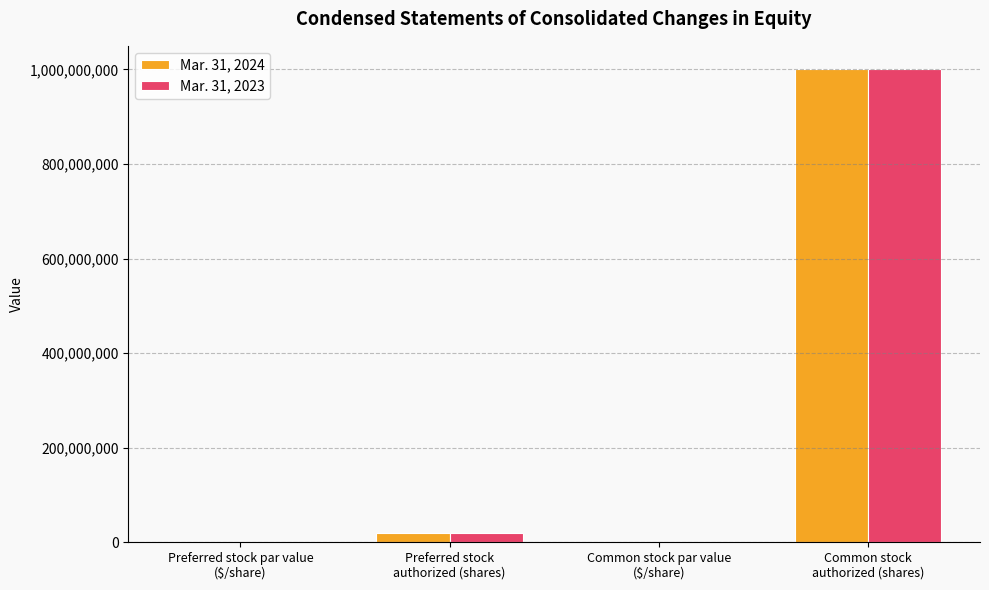

What is the sum of all Mar. 31, 2023 values?

1020000000.0